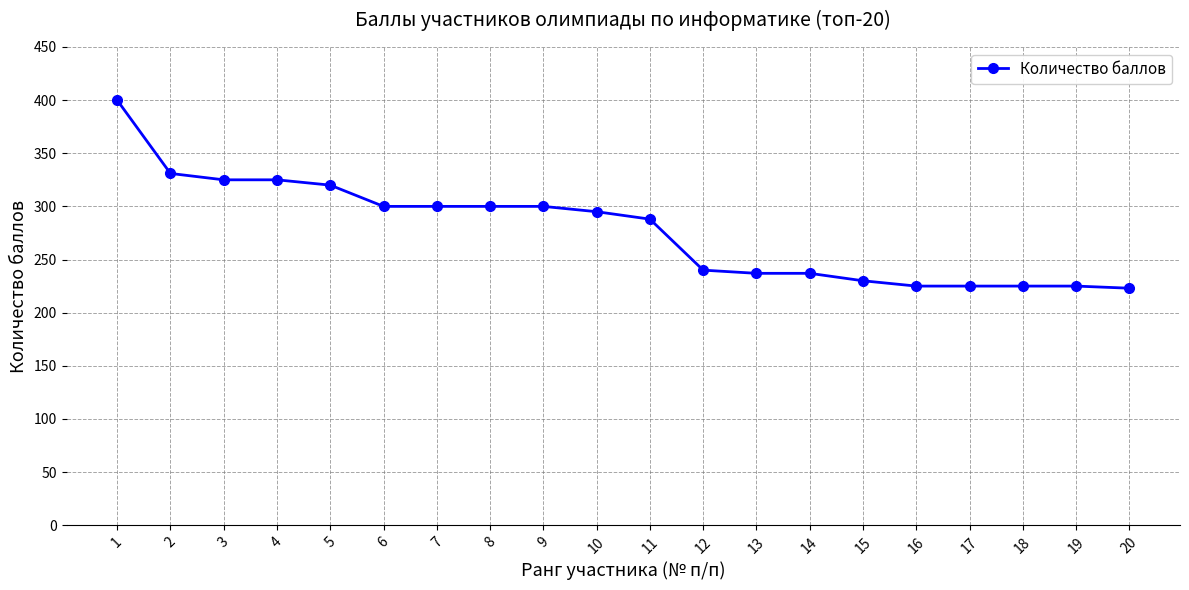

At which label does the data first exceed 295?

1